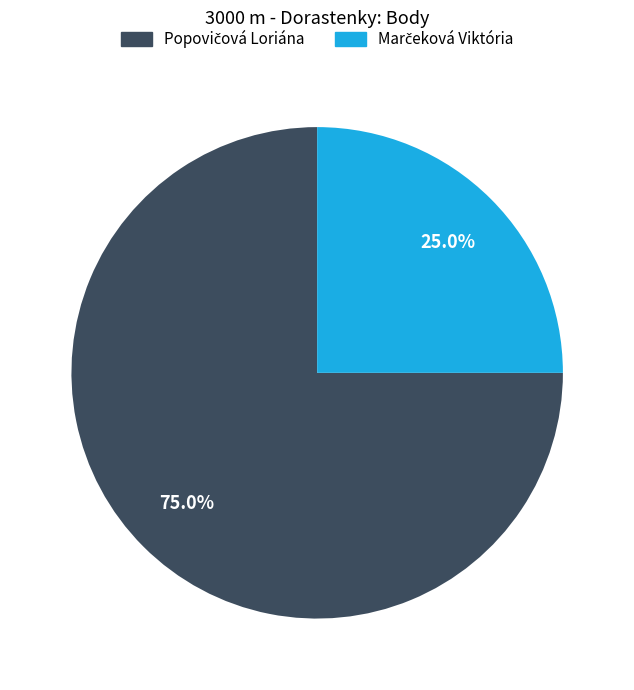

Does any single category account for the majority?

Yes